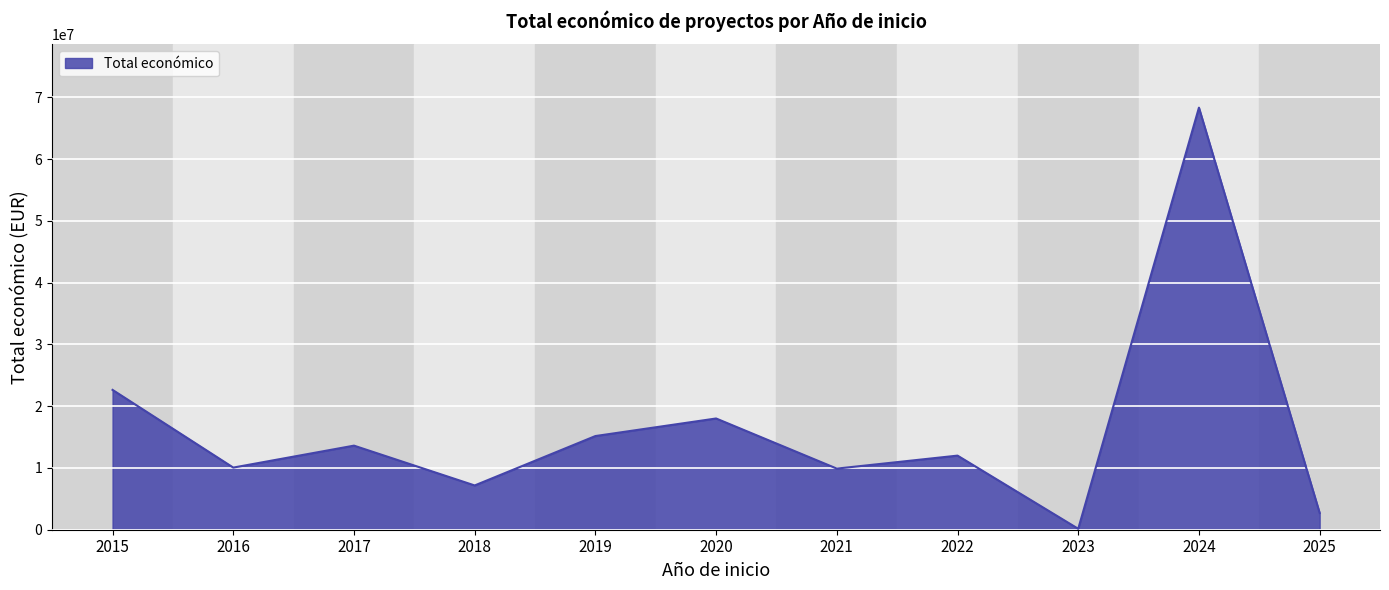

What is the difference between the values at 2019 and 2020?

2844548